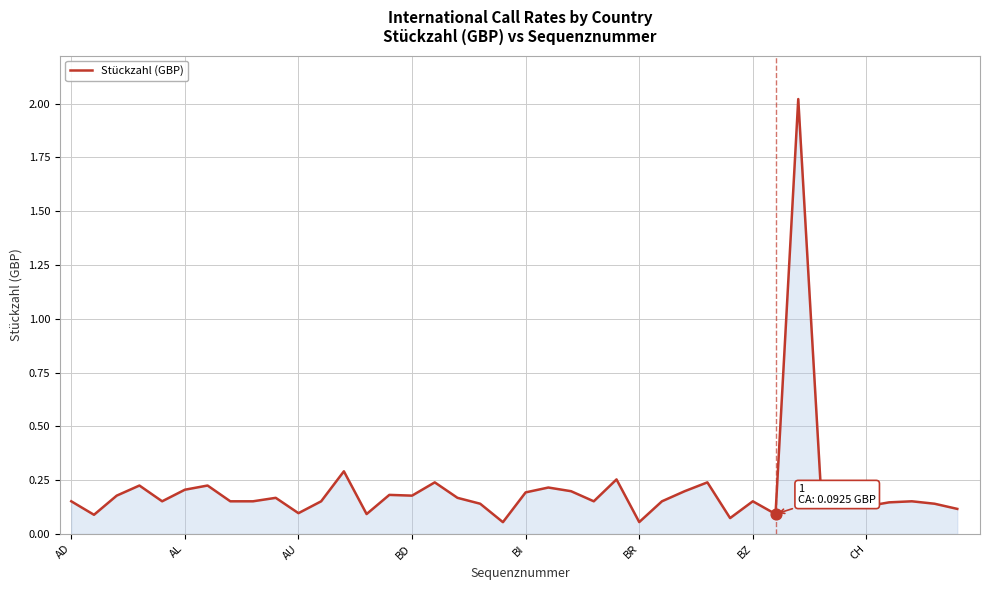

What is the greatest value displayed?

2.0